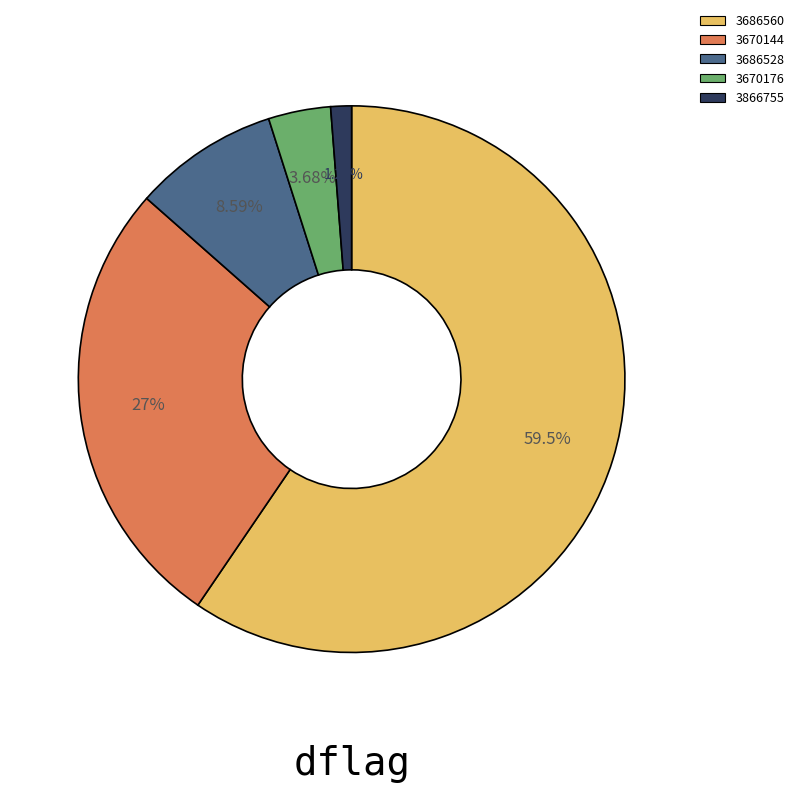

Does any single category account for the majority?

Yes